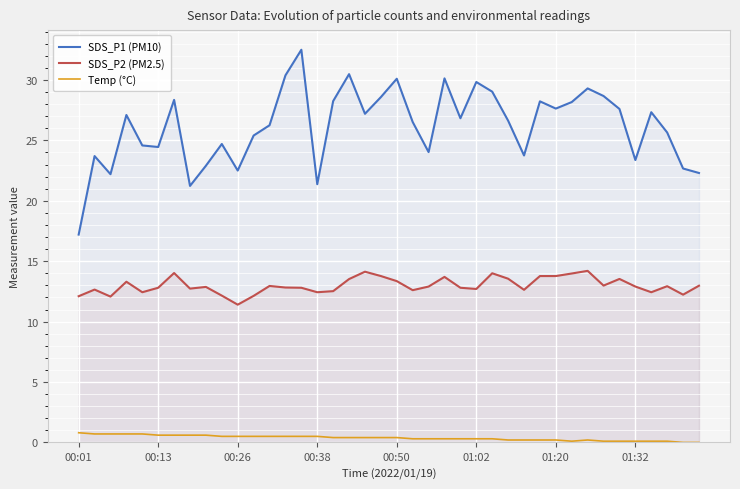

True or false: SDS_P1 (PM10) has more than 1 interior local peaks.

True